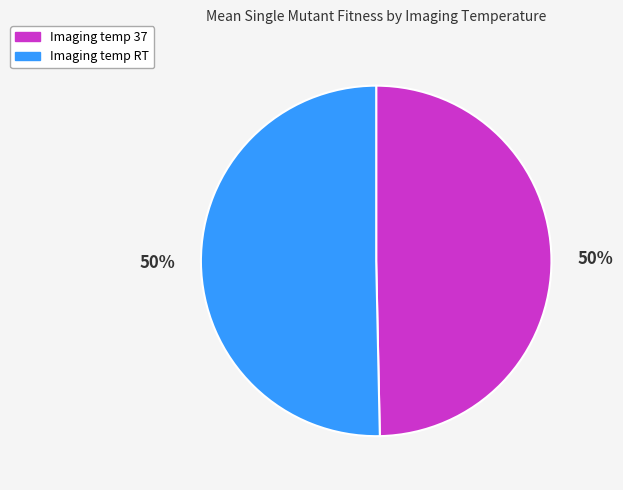

To the nearest percent, what is the average slice percentage?

50%